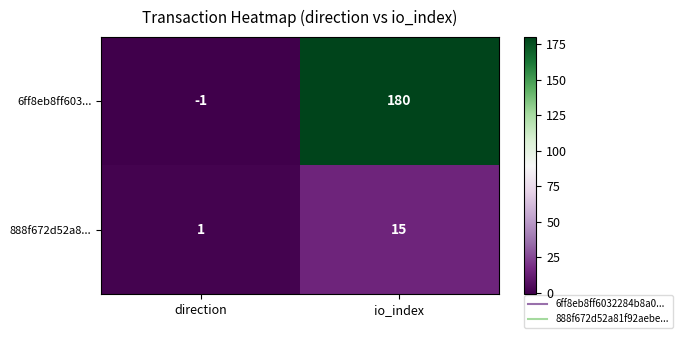

Where is 6ff8eb8ff603... nearest to the value 89?

direction